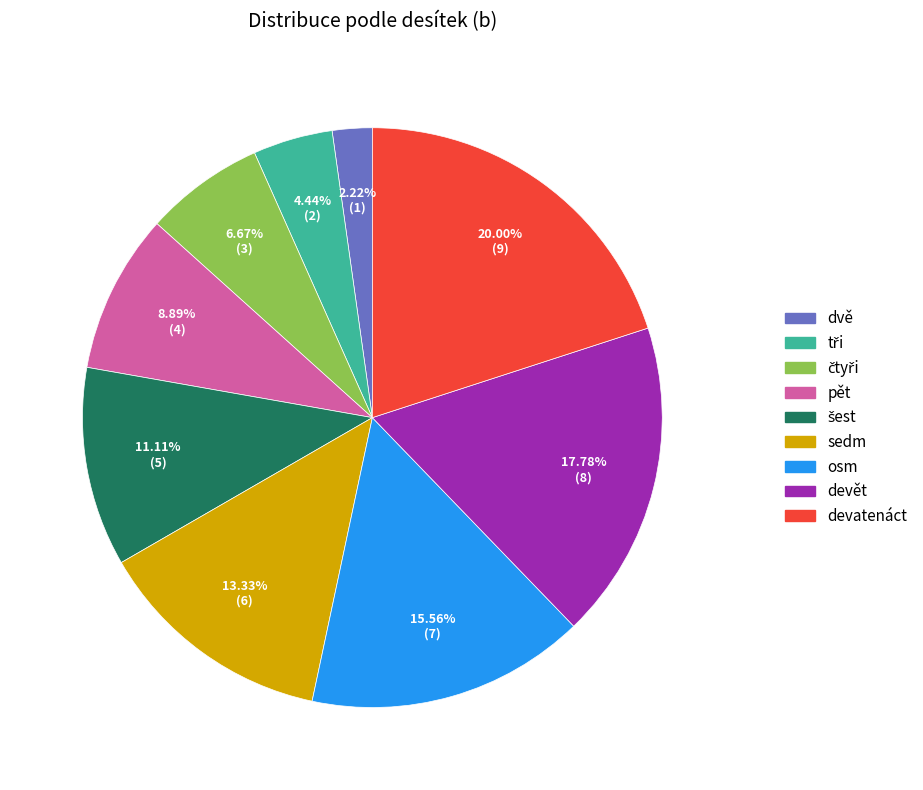

Does any single category account for the majority?

No